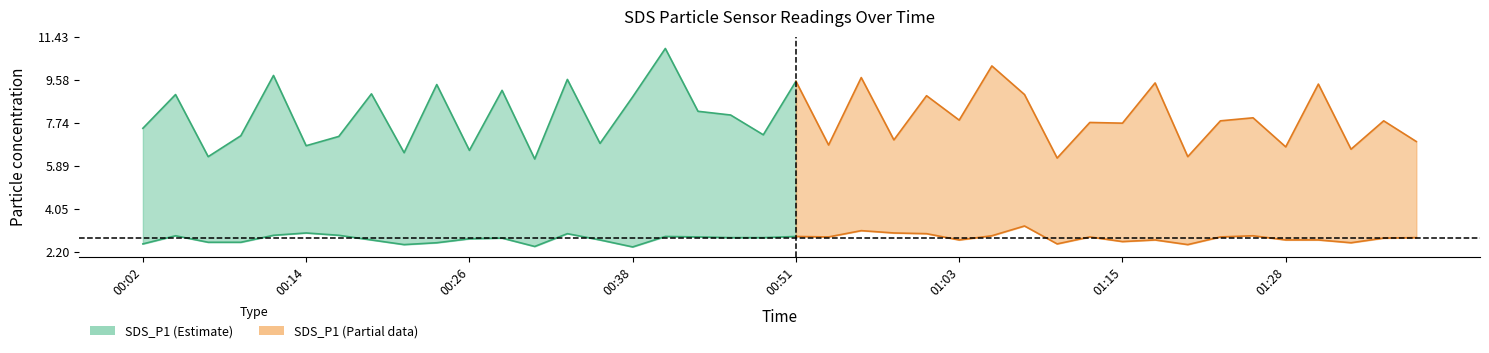

At which label does SDS_P1 reach its peak?

00:41